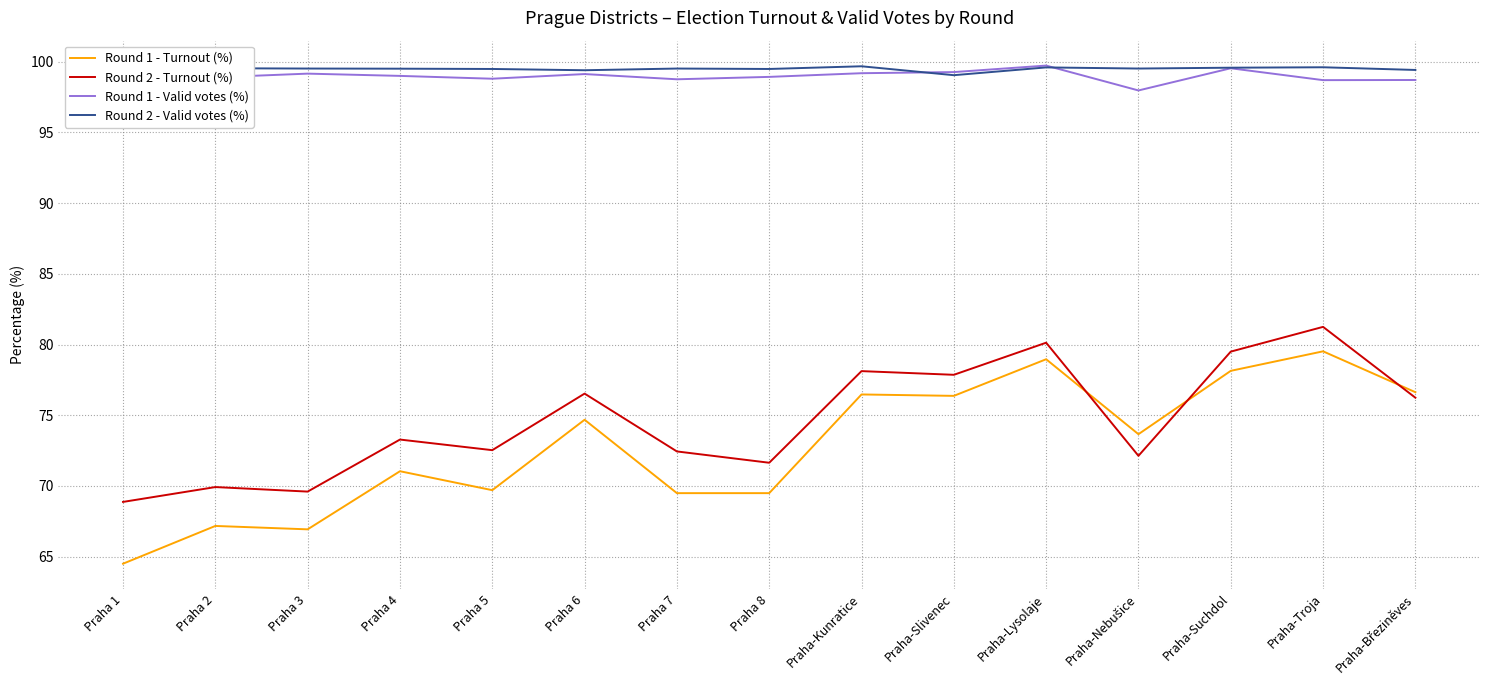

What position from the right is Praha-Kunratice?

7